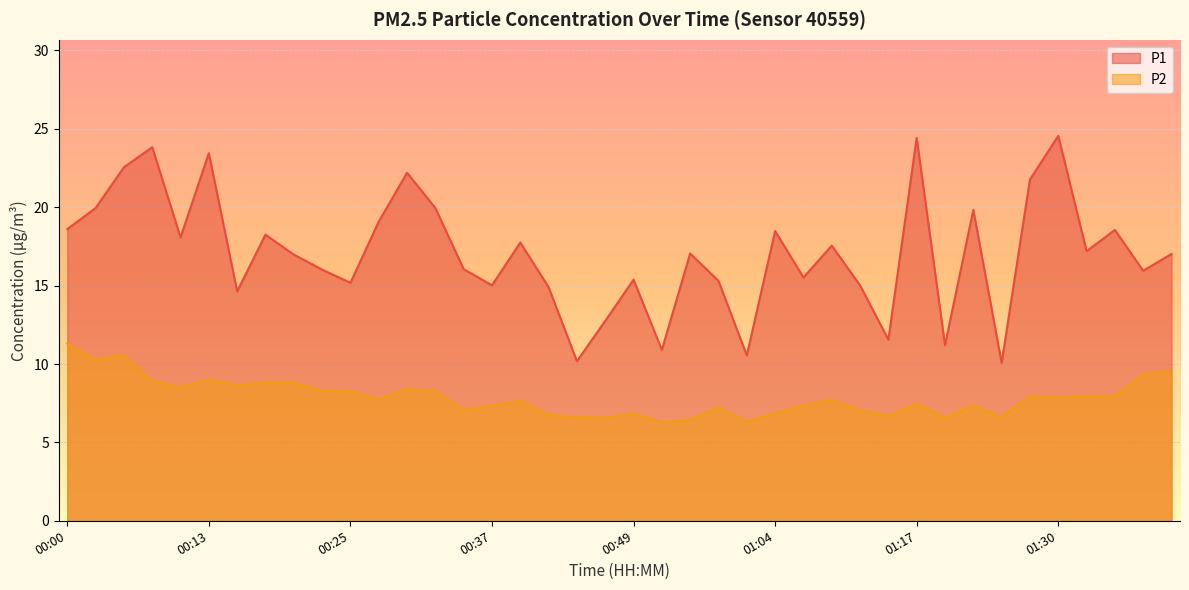

Between 01:42 and 00:37, which is larger?

01:42